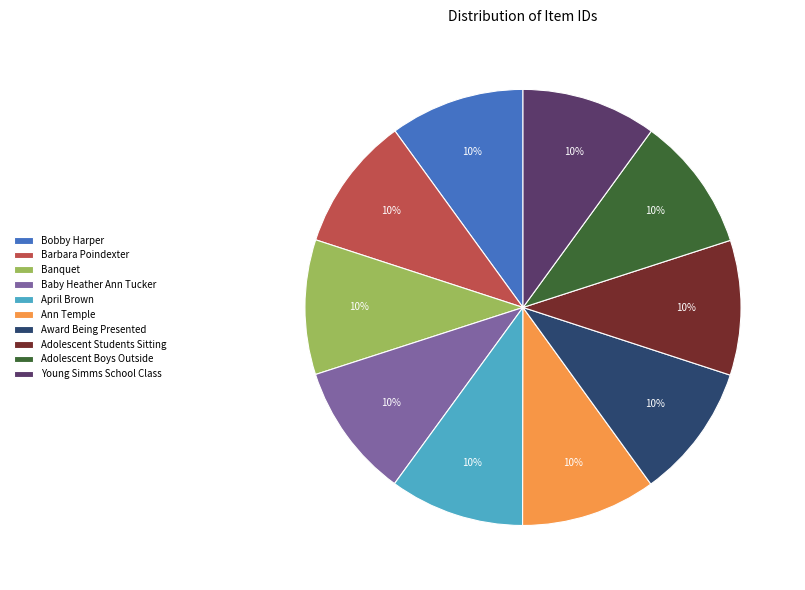

True or false: Award Being Presented accounts for 10% of the total.

True